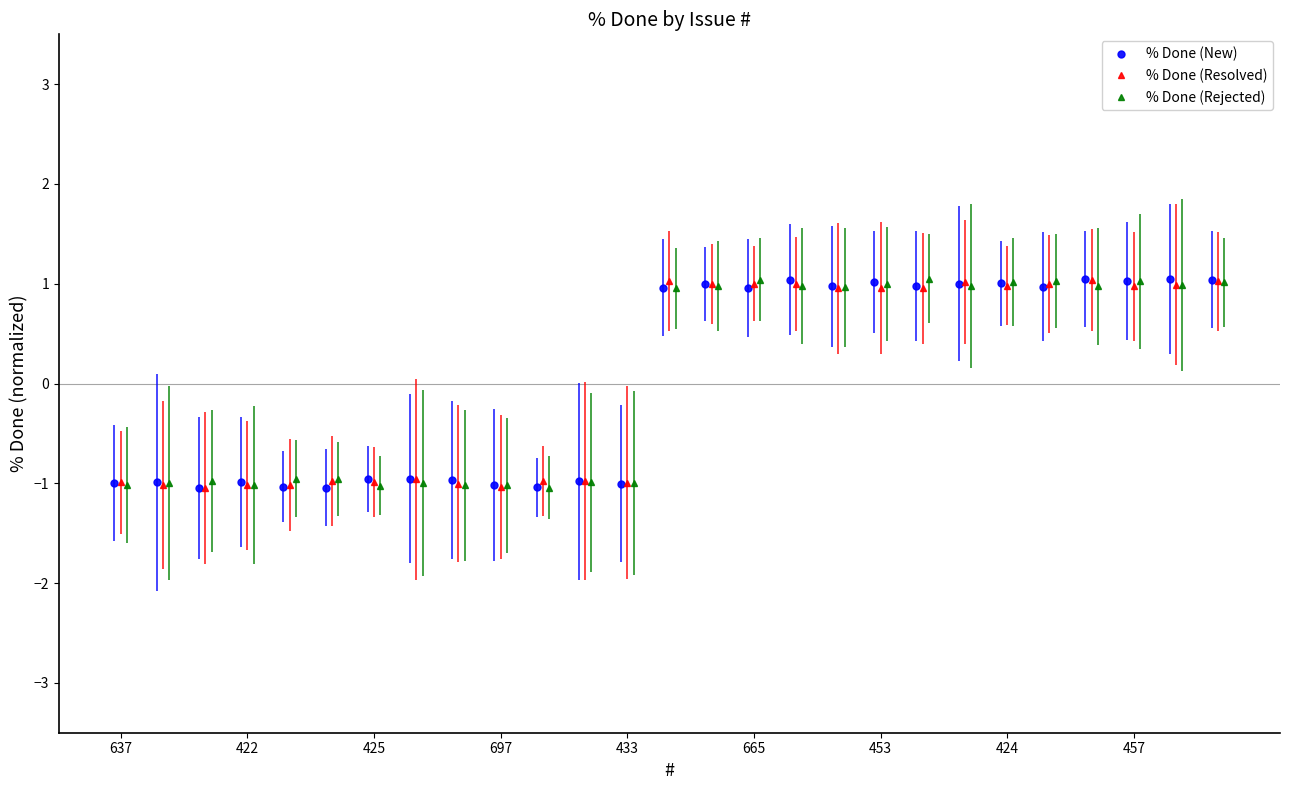

What is the lowest value of the % Done (Resolved) series?

-1.0